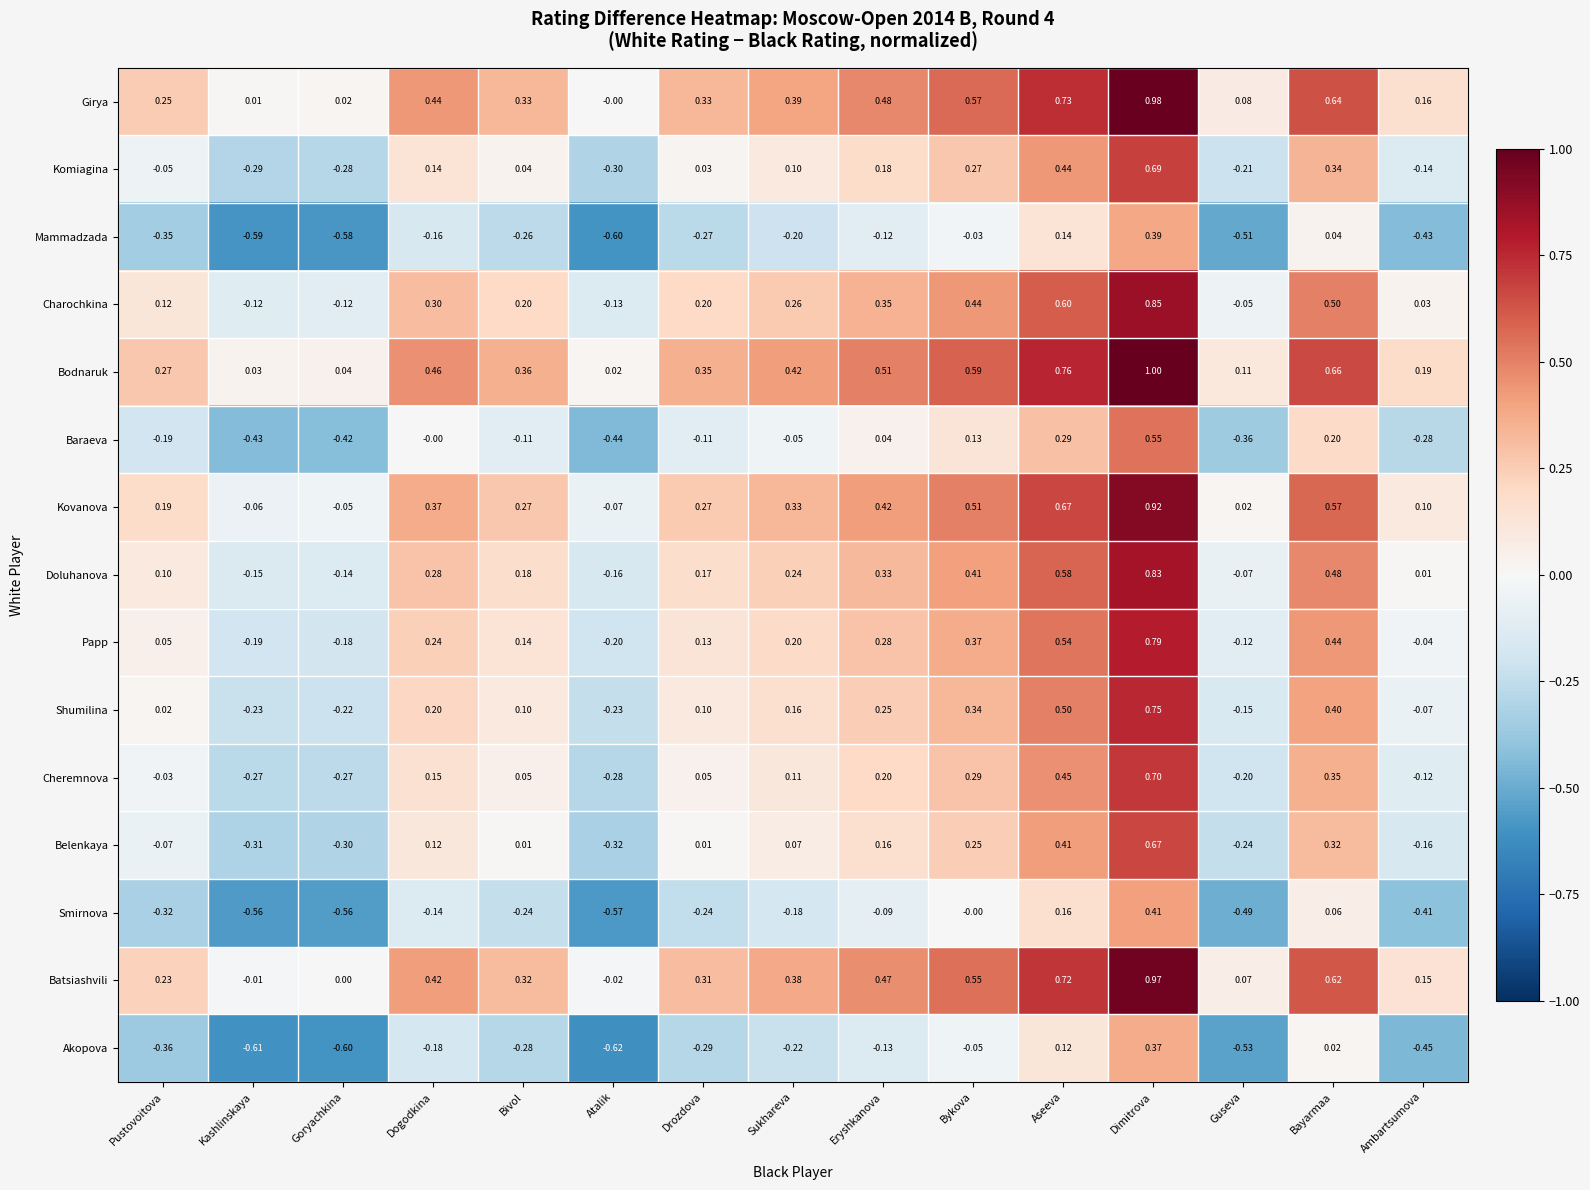

List the labels in order of Batsiashvili value, smallest first.

Atalik, Kashlinskaya, Goryachkina, Guseva, Ambartsumova, Pustovoitova, Drozdova, Bivol, Sukhareva, Dogodkina, Eryshkanova, Bykova, Bayarmaa, Aseeva, Dimitrova